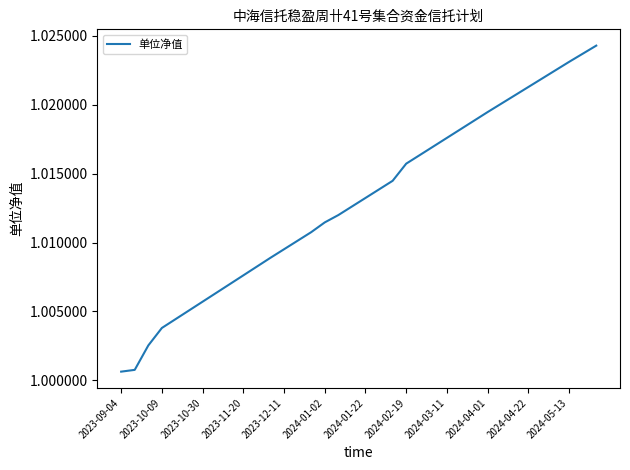

What is the greatest value displayed?

1.0